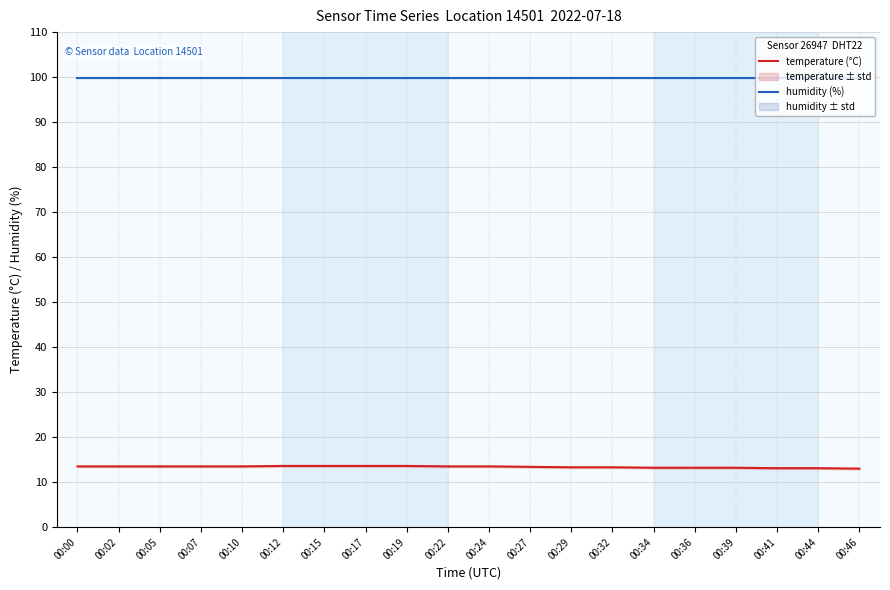

True or false: temperature (°C) has a value of 13.6 at 00:15.

True